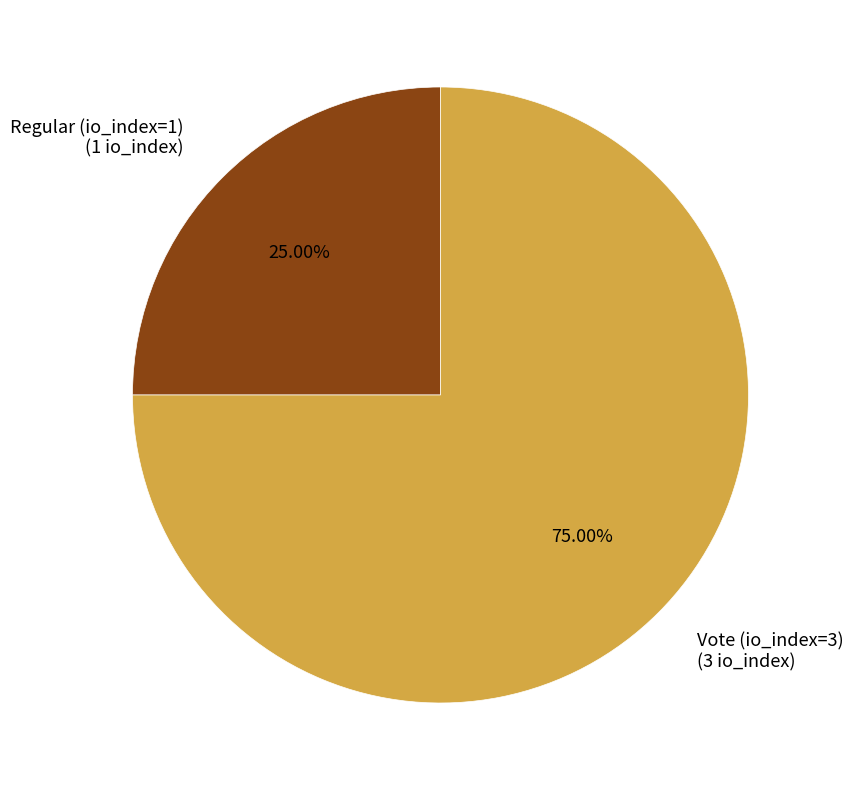

To the nearest percent, what is the difference between the Vote (io_index=3) and Regular (io_index=1) slice percentages?

50%